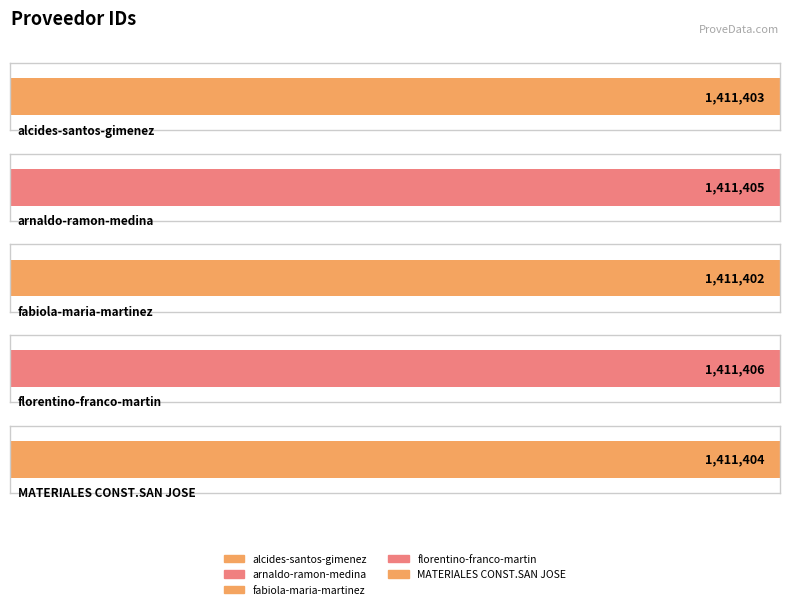

What is the sum of all values?

7057020